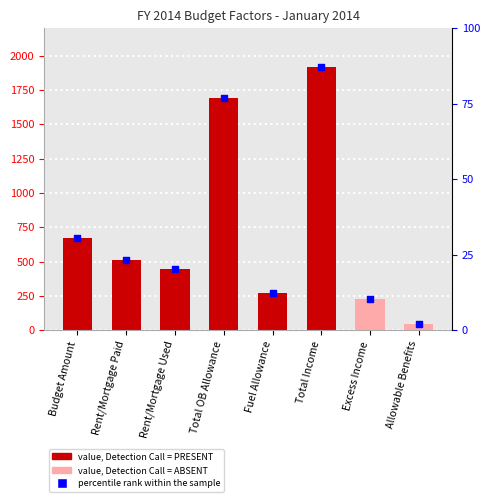

At how many categories does at least one series exceed 98?

7